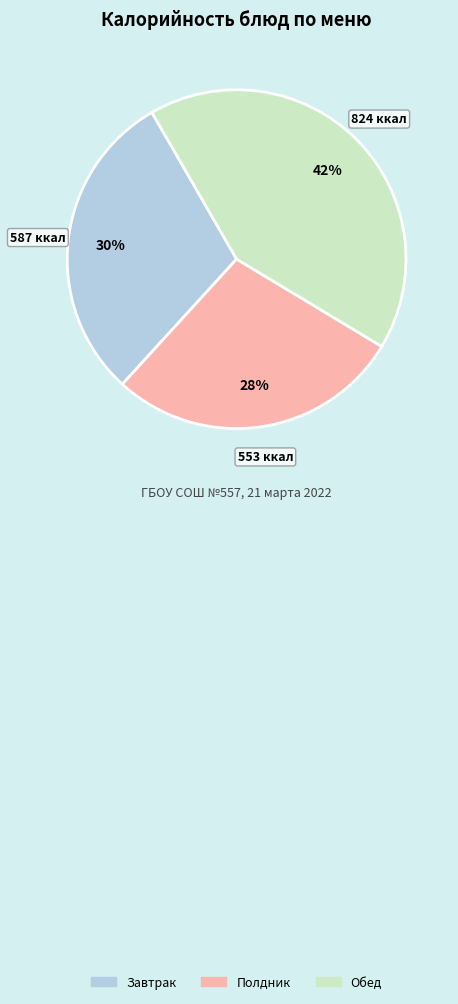

To the nearest percent, what is the difference between the largest and smallest slice percentages?

14%